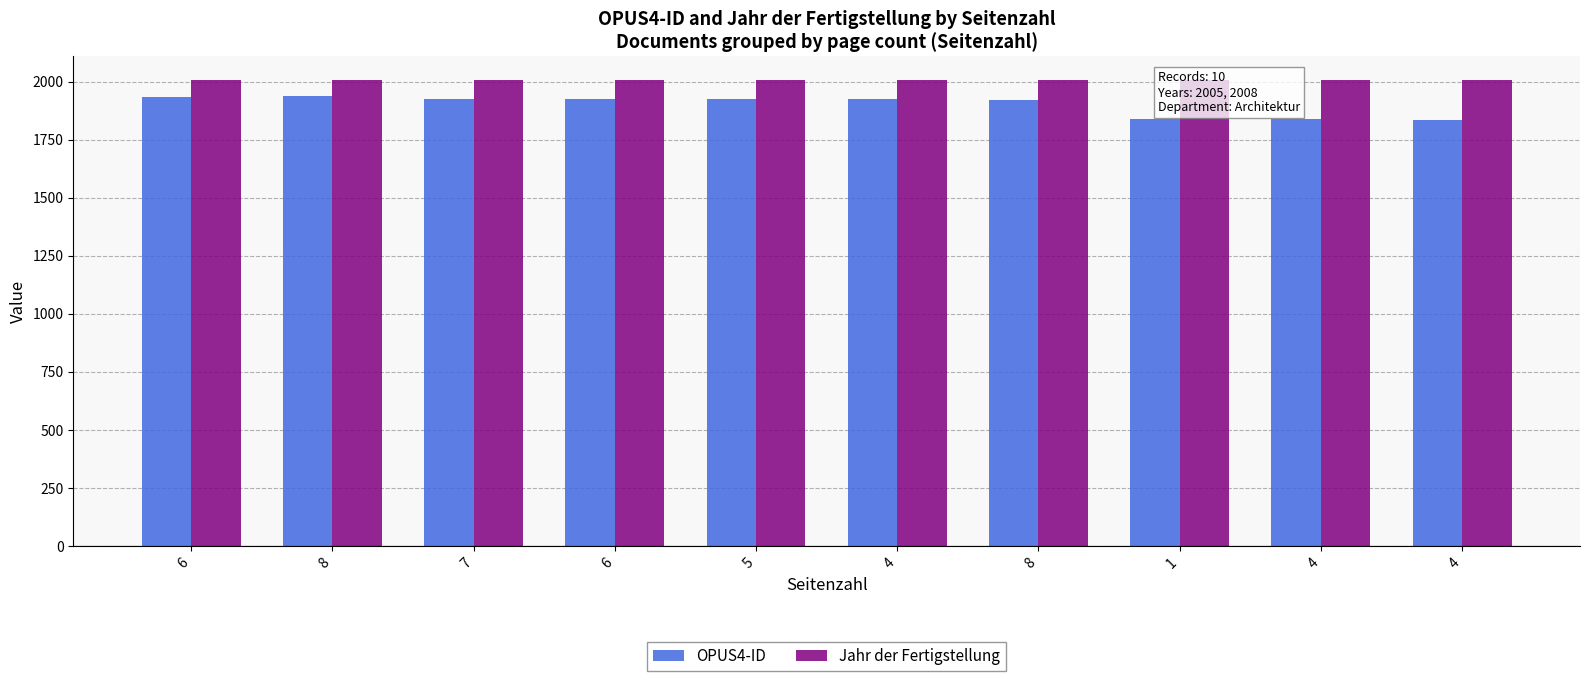

Which series has the largest total across all categories?

Jahr der Fertigstellung